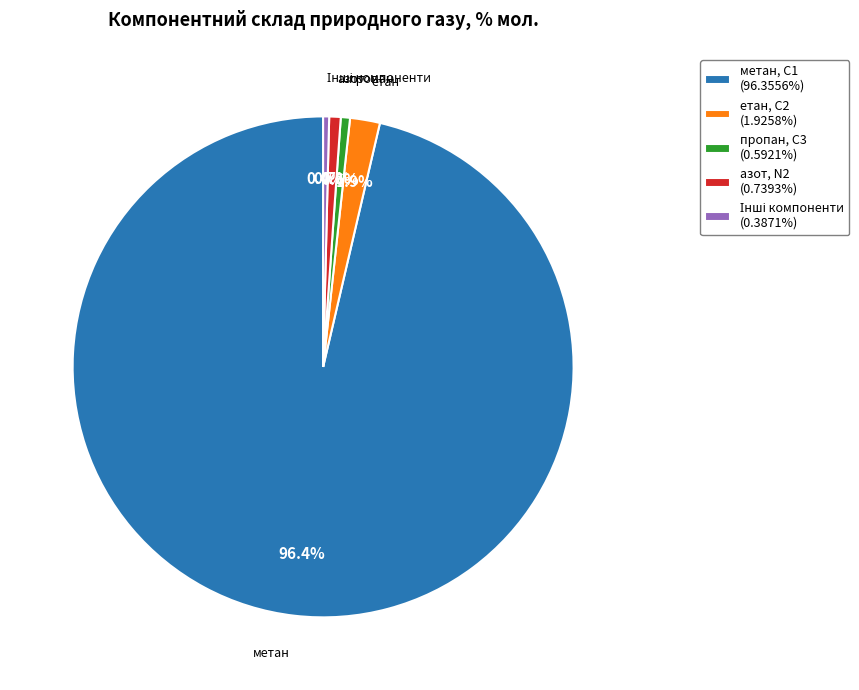

What portion of the pie excludes метан, С1 (96.3556%)?

3.6%